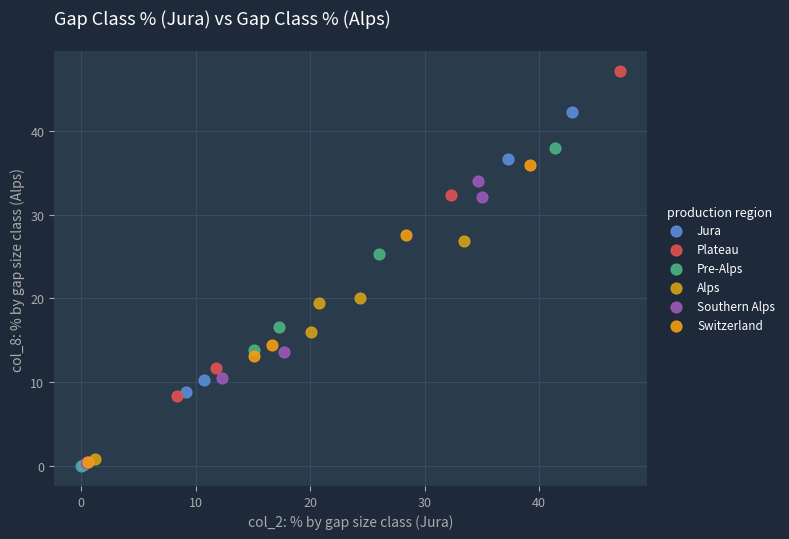

Which series contains the highest Y value?

Plateau